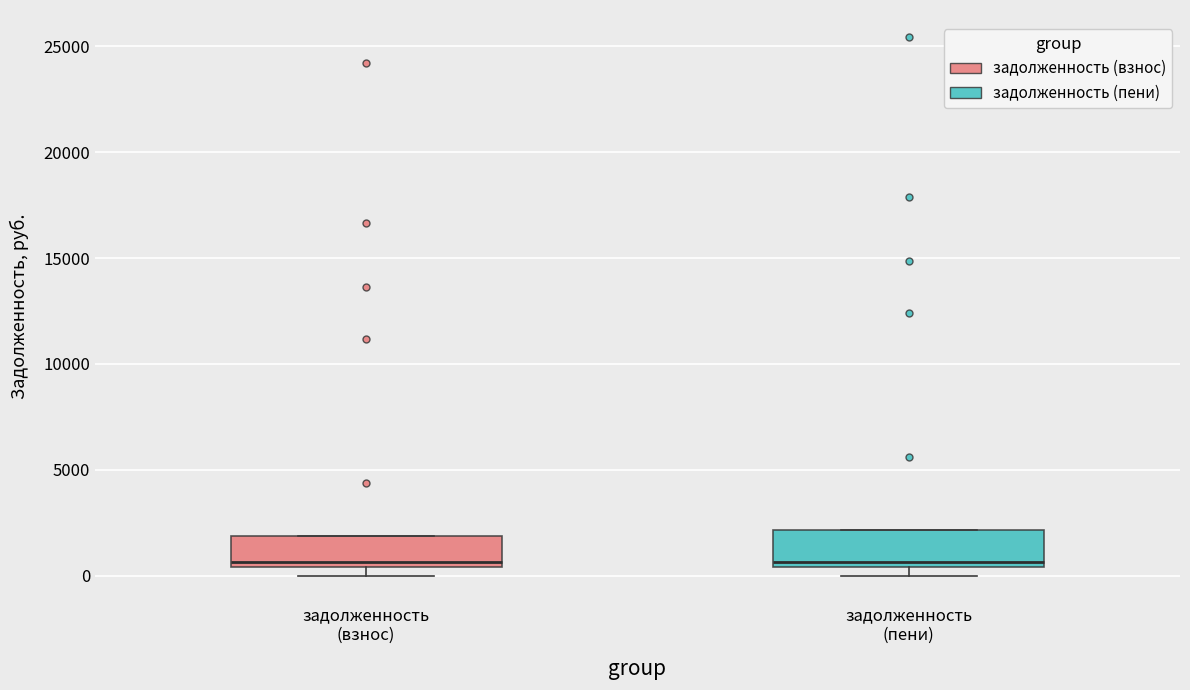

Reading left to right, read every box against the y-axis: the position of its median line, the range the box covers, and the ends of its whiskers. The values are not printed on the chart, so give them approximately, as read against the axis.

задолженность (взнос): median 500 (just above the box's lower edge), box 500 to 2000, whiskers 0 to 2000
задолженность (пени): median 500 (just above the box's lower edge), box 500 to 2000, whiskers 0 to 2000